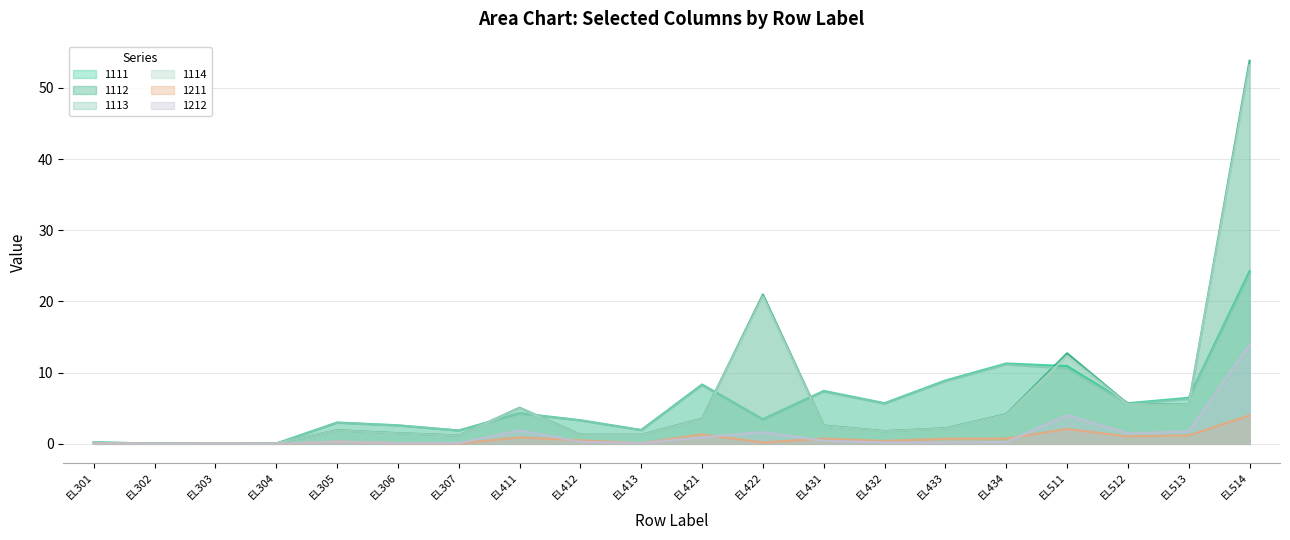

What is the value of the 1113 point at the 11th from the left?

8.2